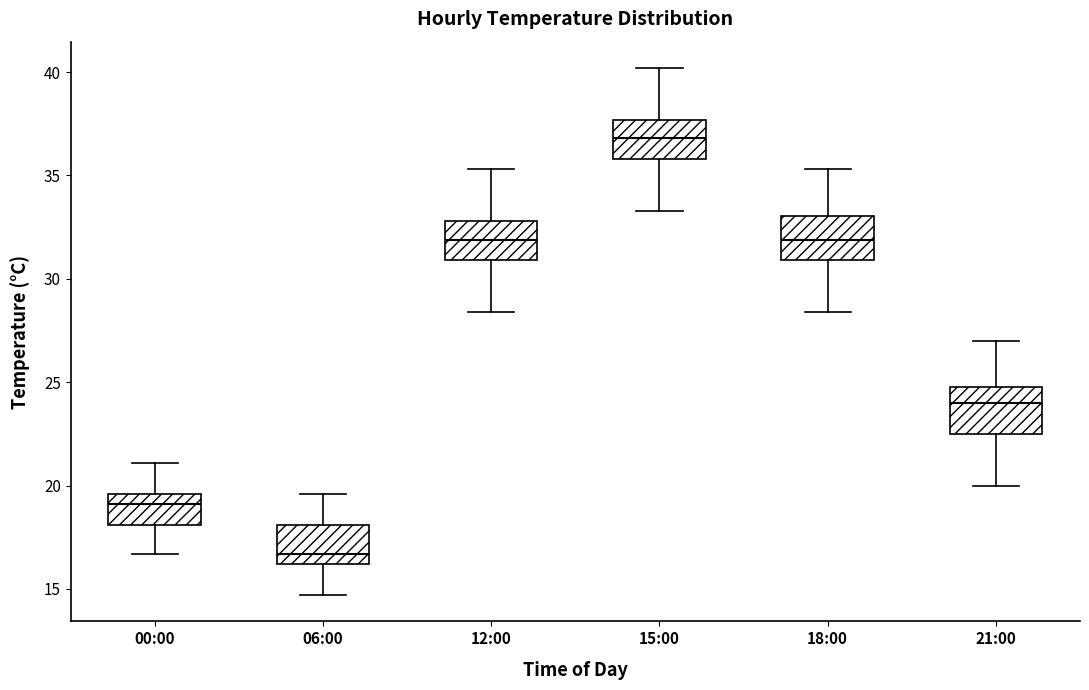

Reading left to right, read every box against the y-axis: the position of its median line, the range the box covers, and the ends of its whiskers. The values are not printed on the chart, so give them approximately, as read against the axis.

00:00: median 19.0, box 18.0 to 19.5, whiskers 16.5 to 21.0
06:00: median 16.5, box 16.0 to 18.0, whiskers 14.5 to 19.5
12:00: median 32.0, box 31.0 to 33.0, whiskers 28.5 to 35.5
15:00: median 37.0, box 36.0 to 37.5, whiskers 33.5 to 40.0
18:00: median 32.0, box 31.0 to 33.0, whiskers 28.5 to 35.5
21:00: median 24.0, box 22.5 to 25.0, whiskers 20.0 to 27.0